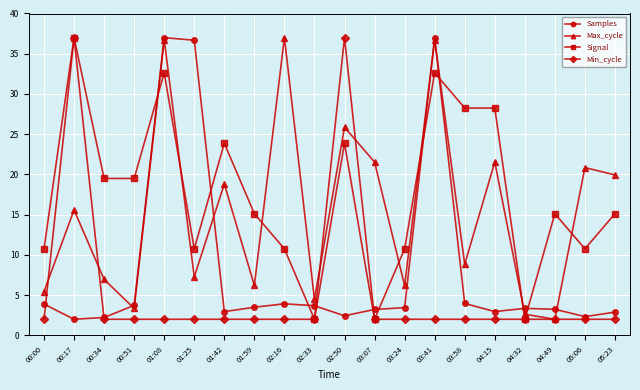

At which category does Max_cycle reach its first local peak?

00:17